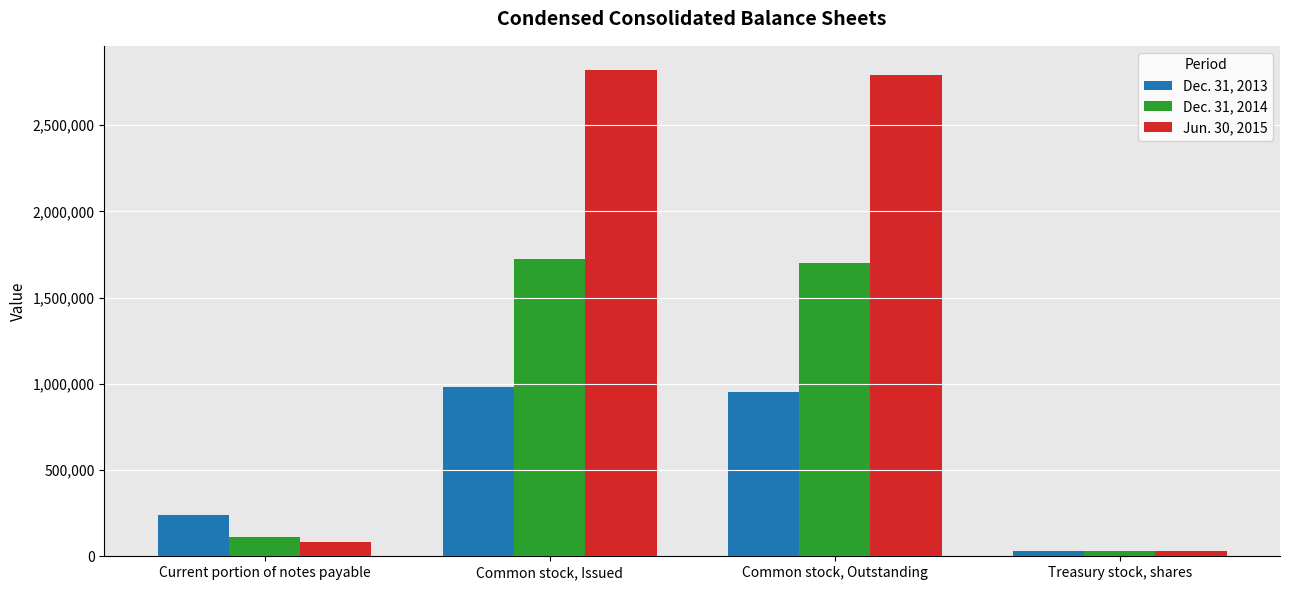

How many bars are there in each group?

3